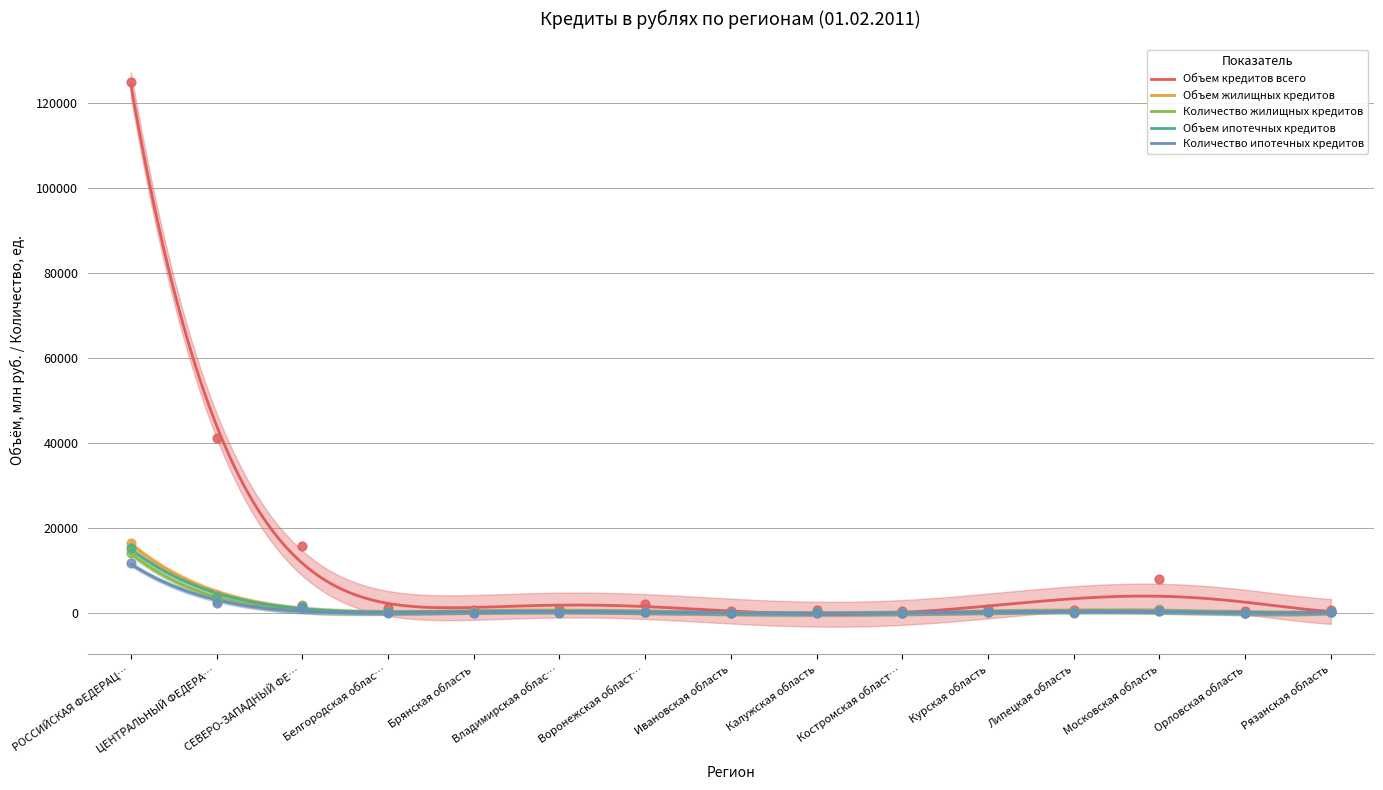

At how many categories does at least one series exceed 24602?

2